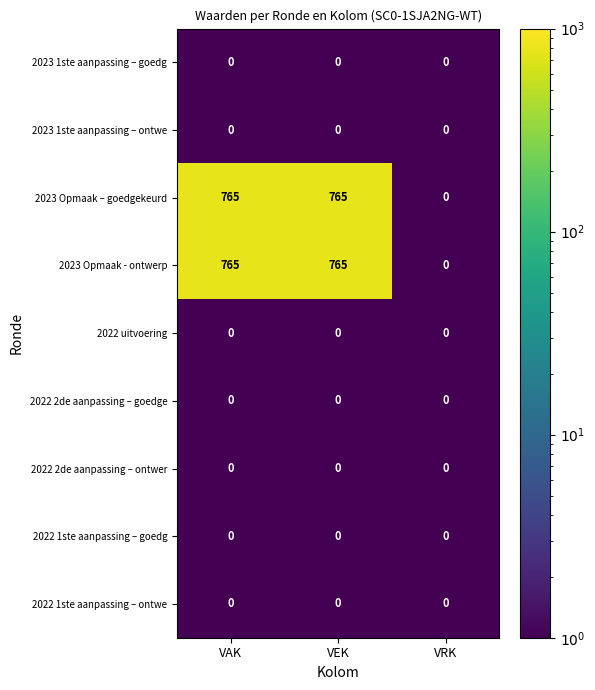

Is it true that 2023 Opmaak – goedgekeurd equals 355 at VAK?

False